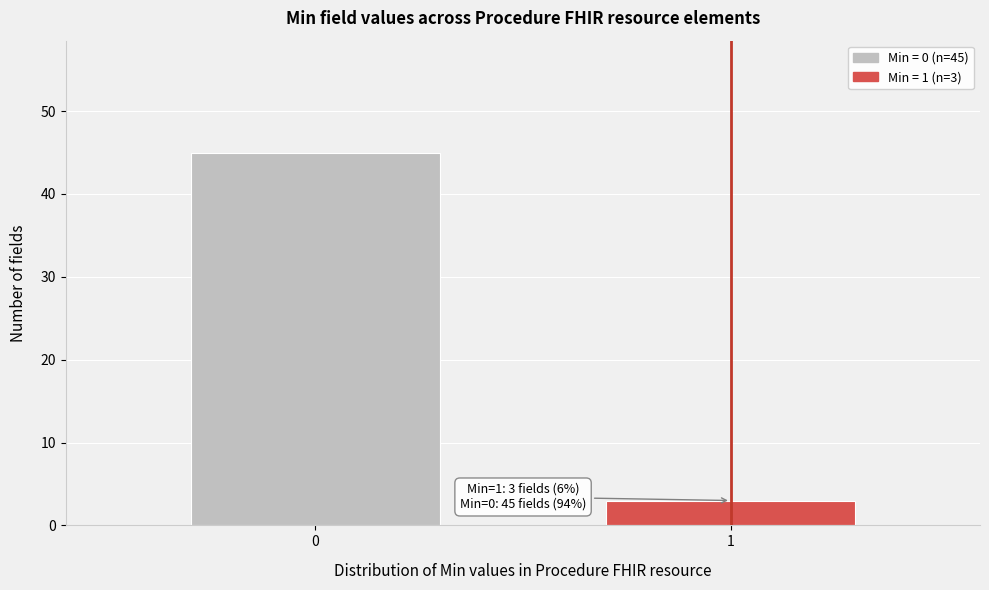

Reading right to left, what are all the values shown in this chart?

3	45